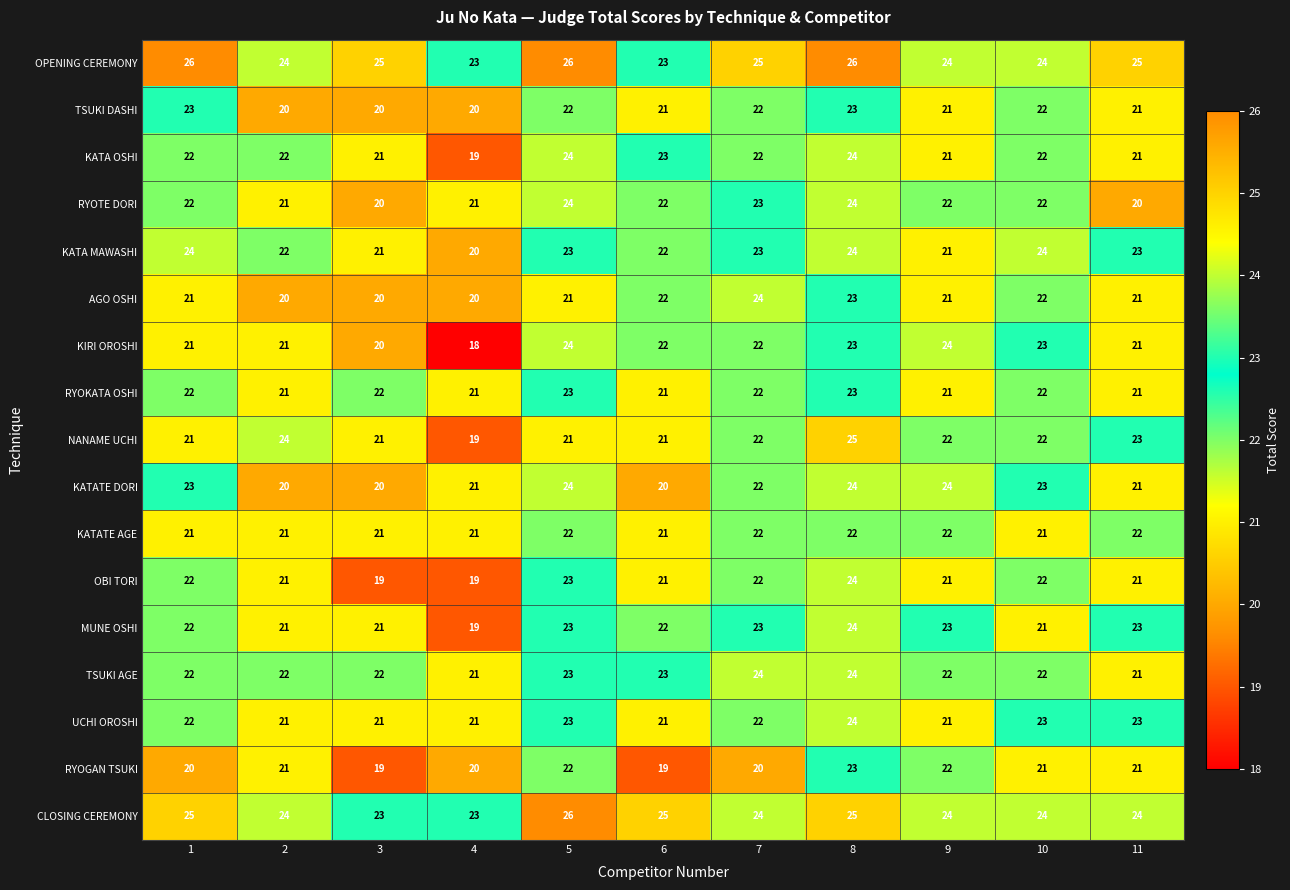

What is the sum of all TSUKI AGE values?

246